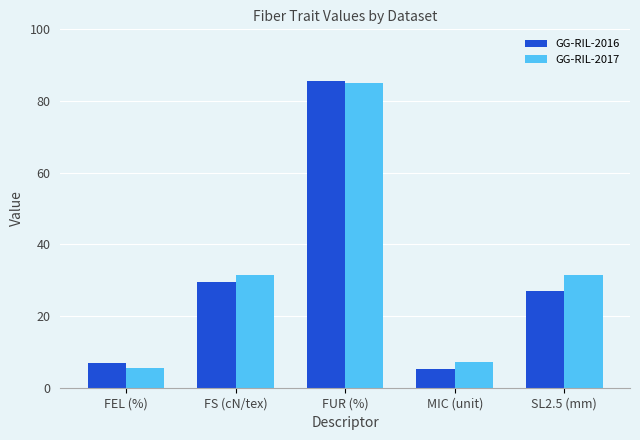

List the series in order of their overall mean, highest first.

GG-RIL-2017, GG-RIL-2016